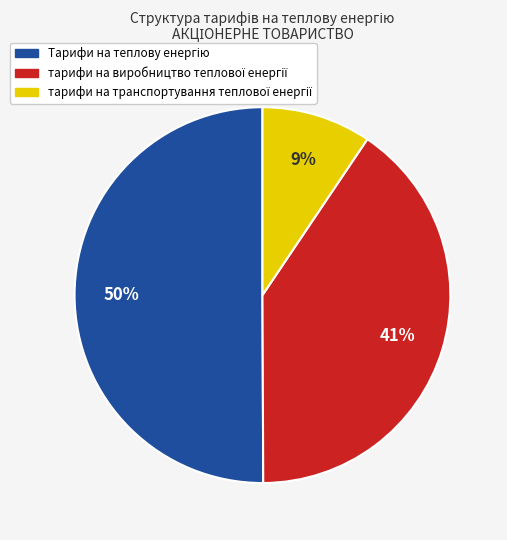

To the nearest percent, what is the difference between the largest and smallest slice percentages?

41%